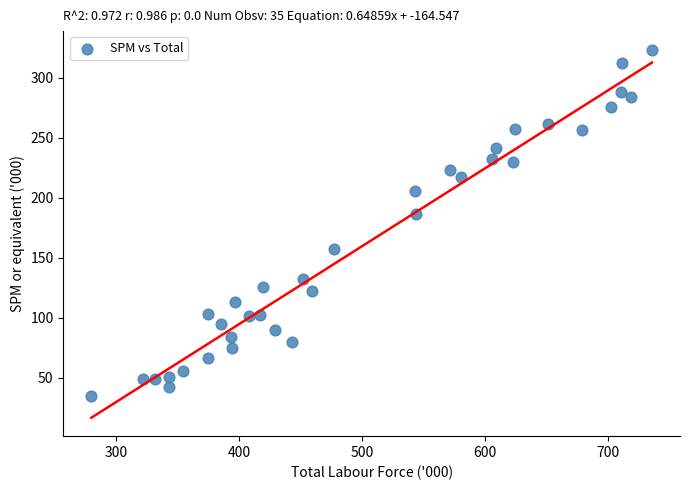

What is the range of Y values (max minus min)?

288.8